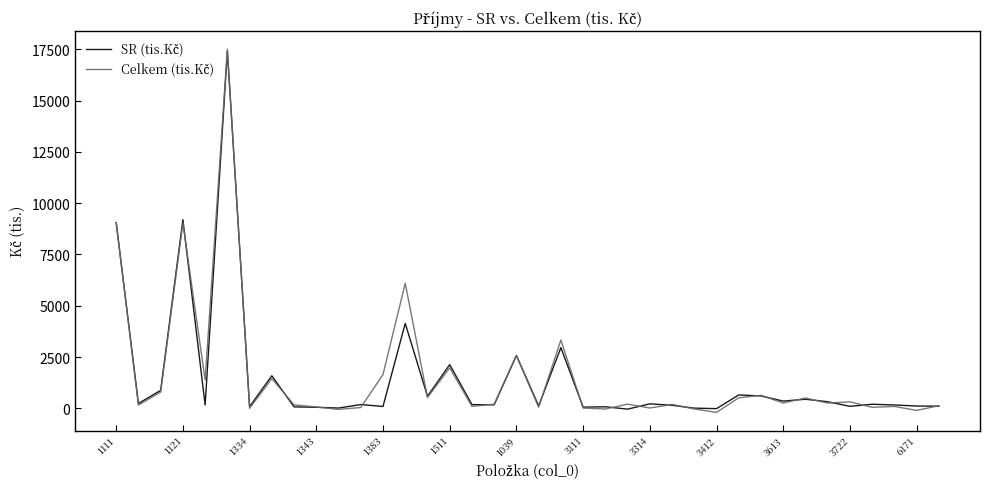

Rank the series by their average value, from lowest to highest.

SR (tis.Kč), Celkem (tis.Kč)